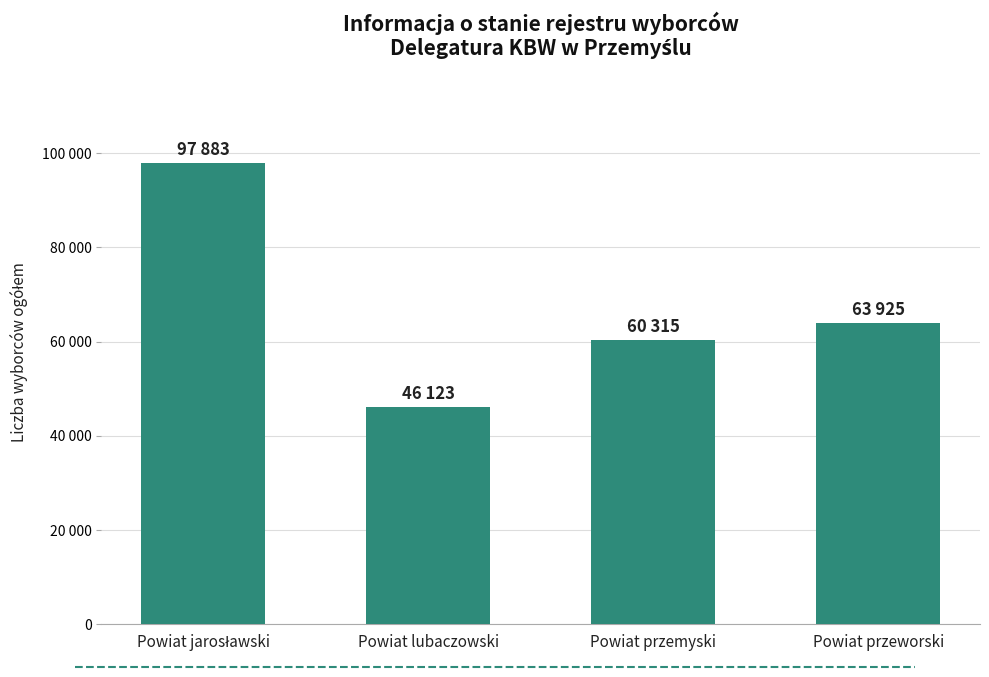

What is the approximate value at Powiat przemyski?

60315